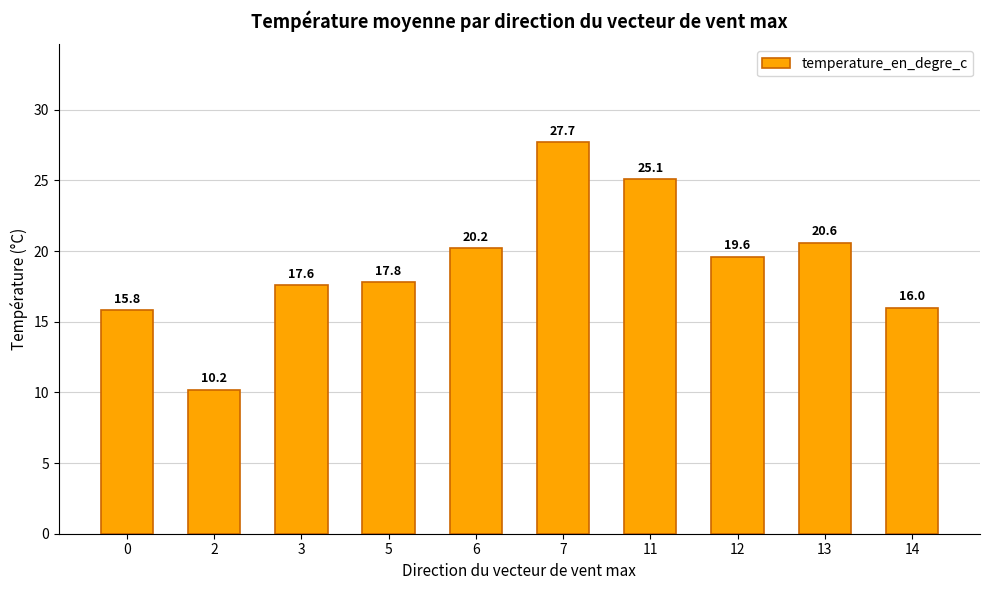

The chart shows a value of 17.6 at 3. True or false?

True